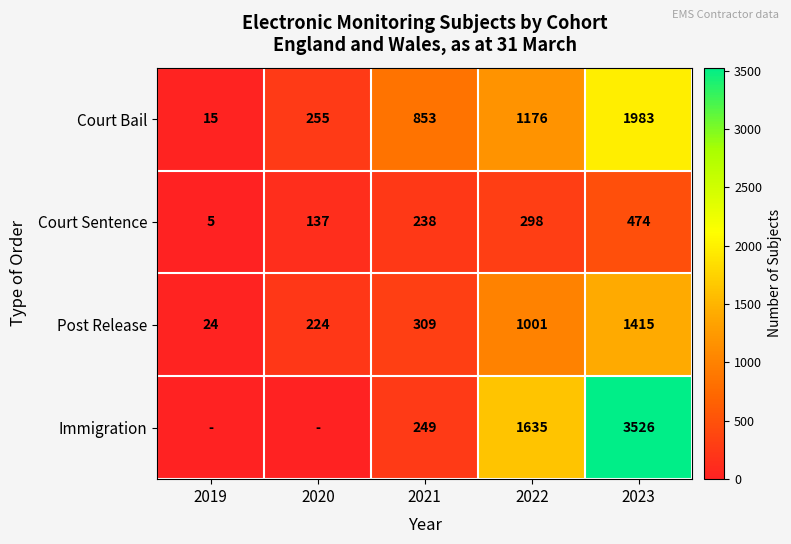

The value of Court Bail at 2023 is 1187. True or false?

False